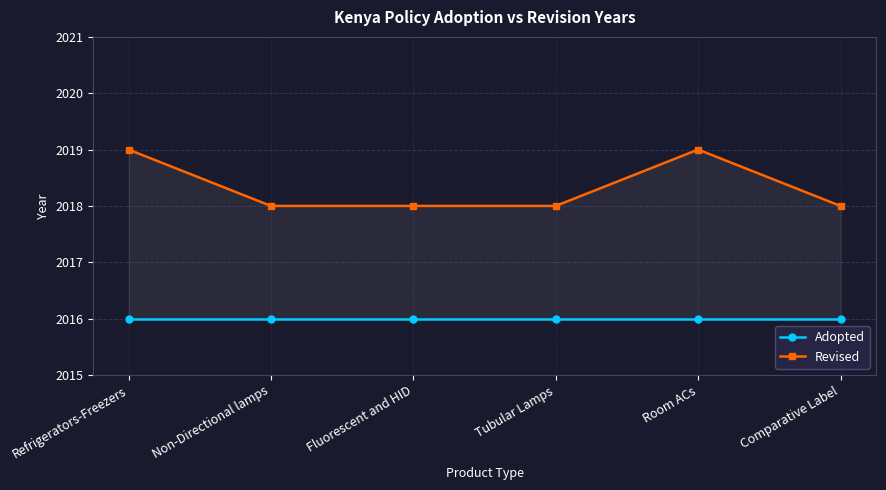

What is the label of the 4th point from the left?

Tubular Lamps